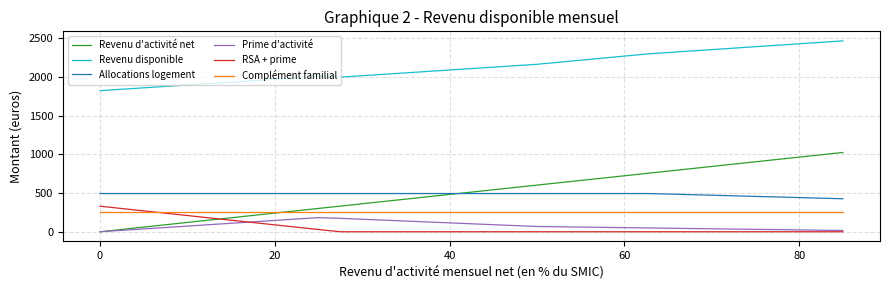

At how many categories does at least one series exceed 900?

35